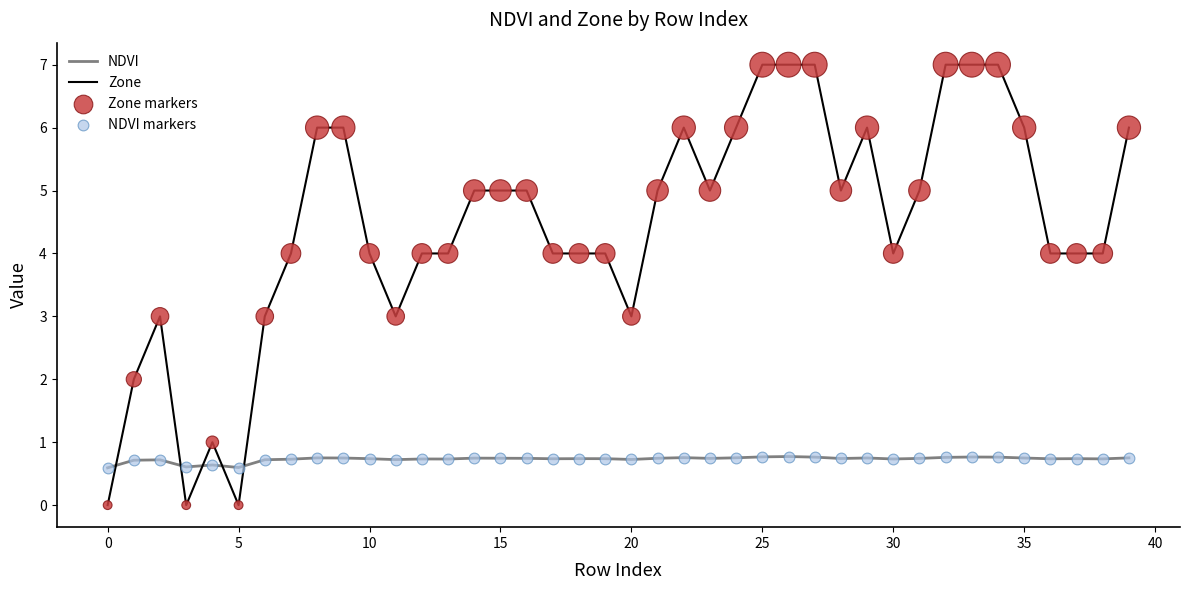

Which series has the largest total across all categories?

Zone